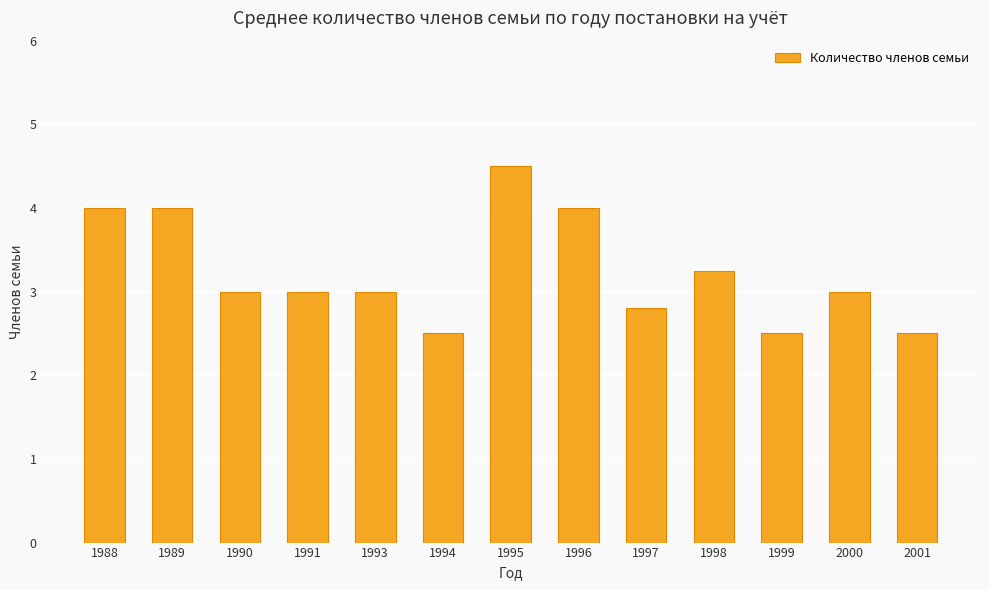

The chart shows a value of 2.5 at 1999. True or false?

True